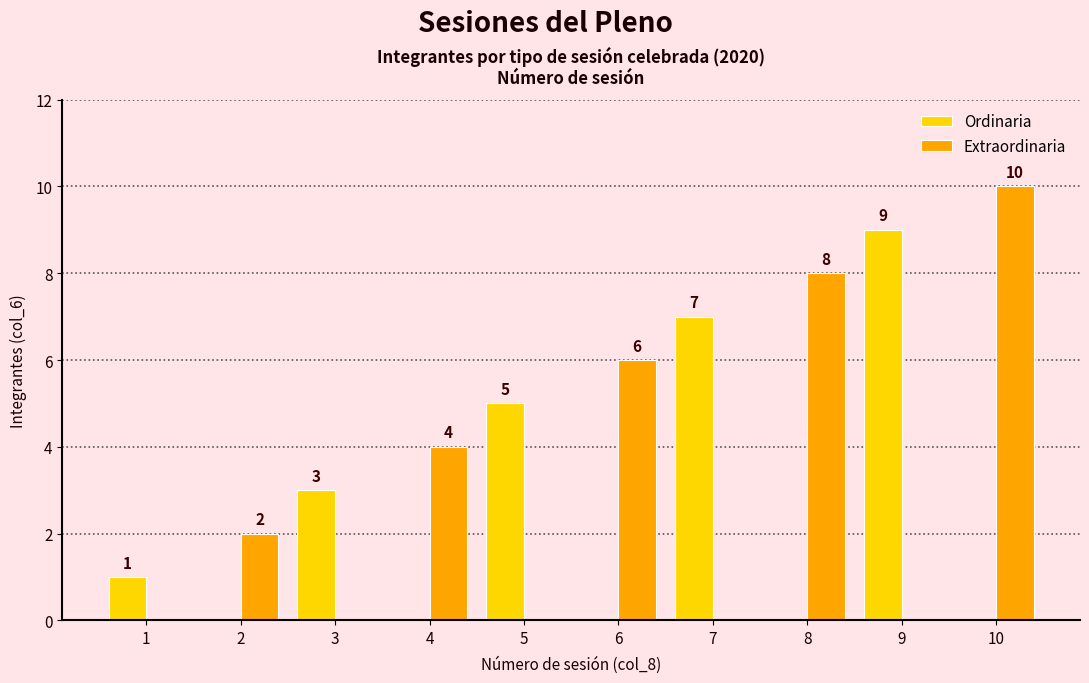

Reading right to left, transcribe all the data shown in this chart.

Ordinaria: 0	9	0	7	0	5	0	3	0	1
Extraordinaria: 10	0	8	0	6	0	4	0	2	0